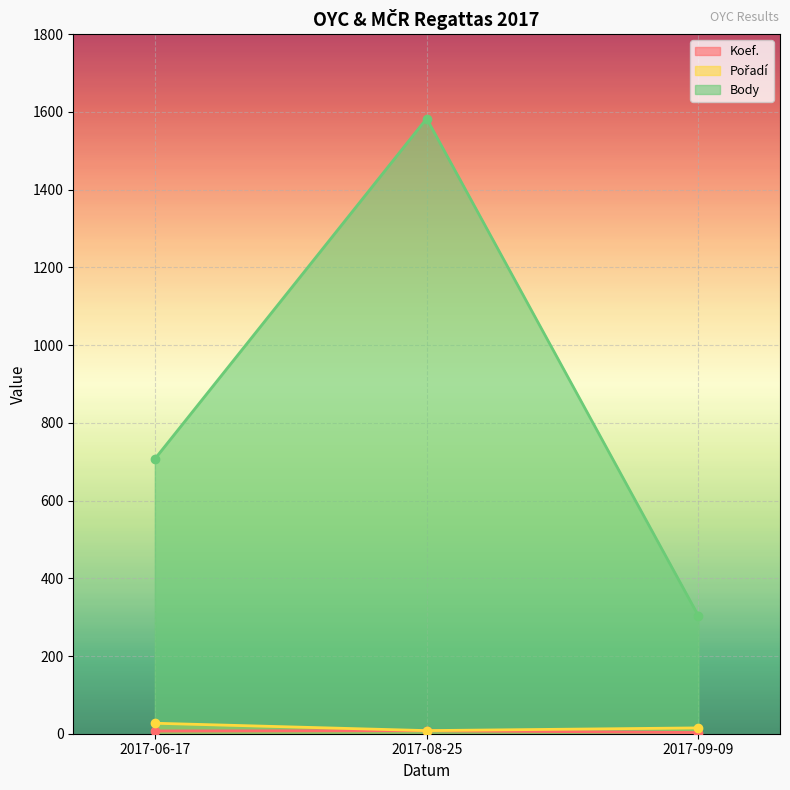

At which label is Pořadí closest to 17?

2017-09-09